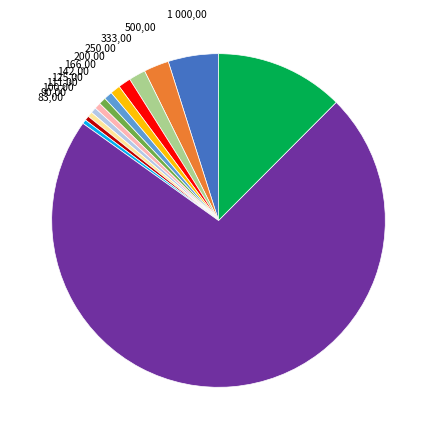

Is there any slice that represents more than half of the pie?

Yes